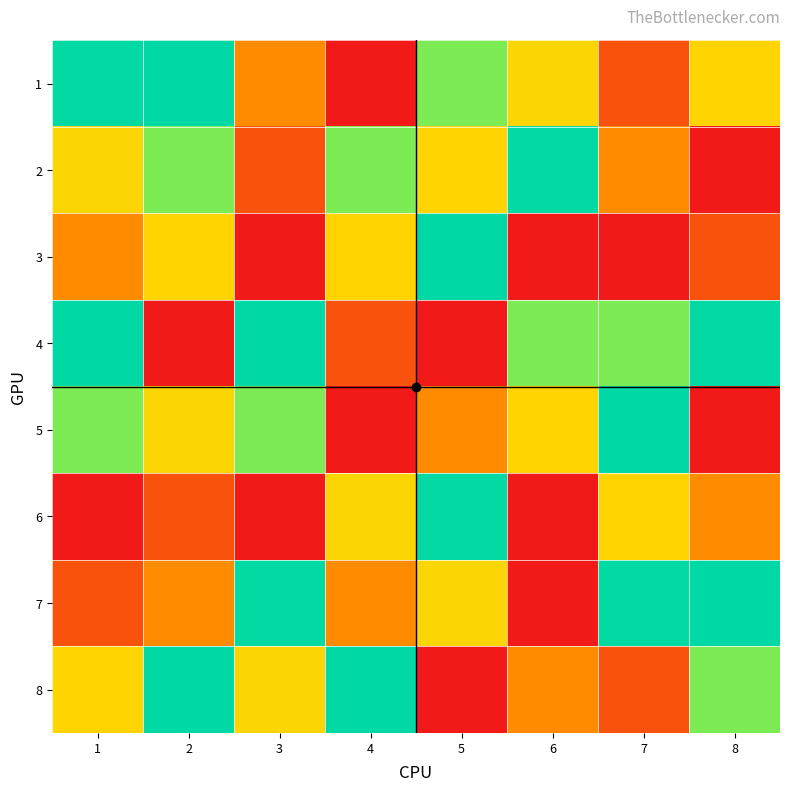

What is the smallest value displayed?

1